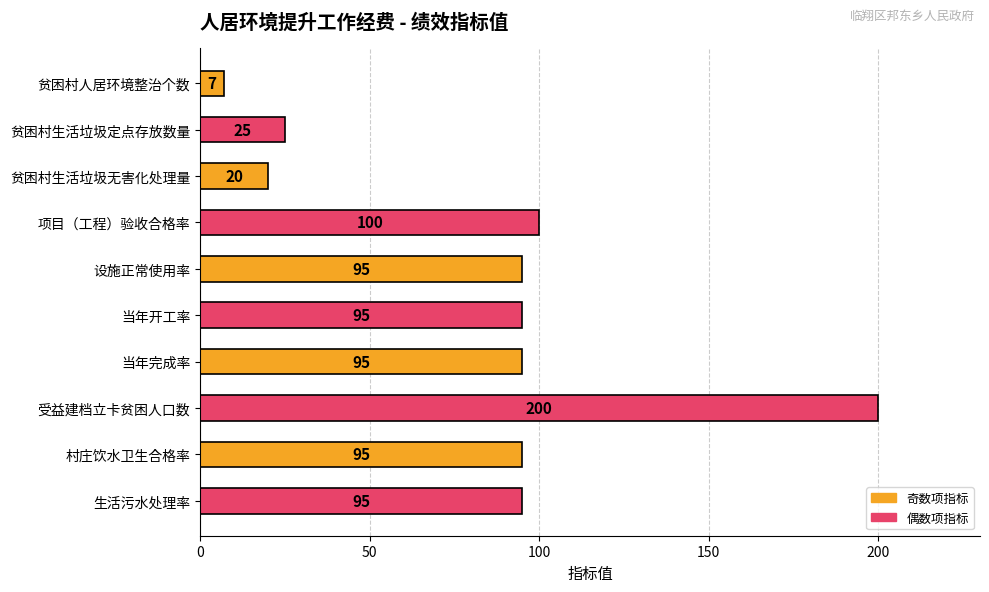

Approximately how many times larger is the value at 受益建档立卡贫困人口数 compared to 生活污水处理率?

2.1